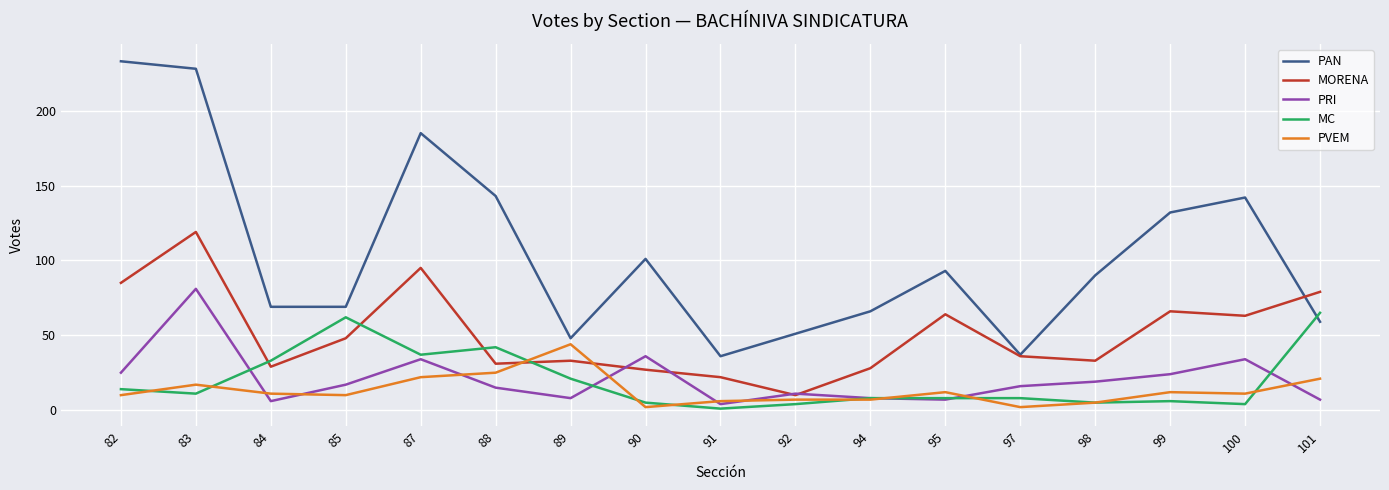

What is the maximum value for PVEM?

44